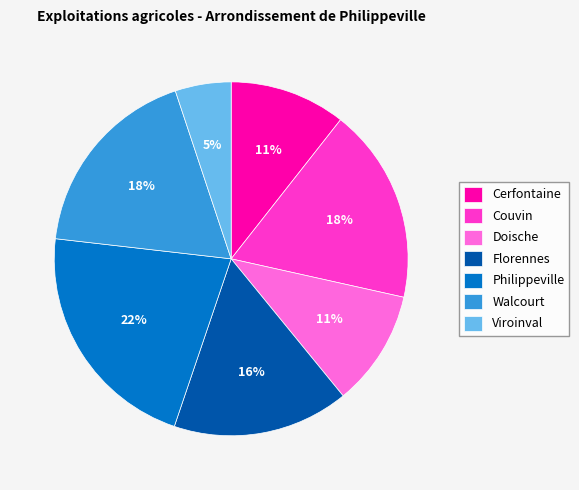

True or false: Couvin accounts for 7% of the total.

False